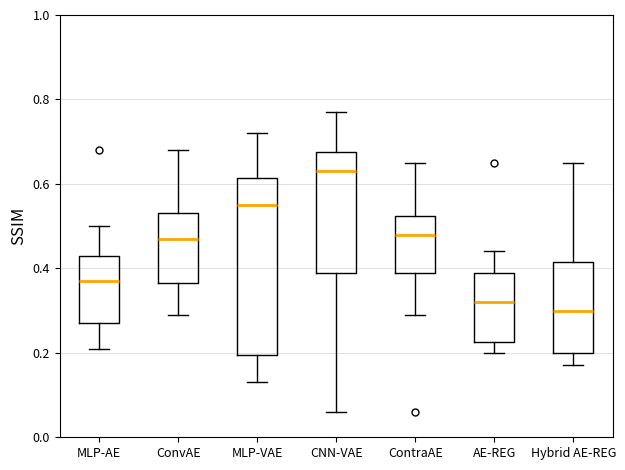

Which box has the lowest median line?

Hybrid AE-REG